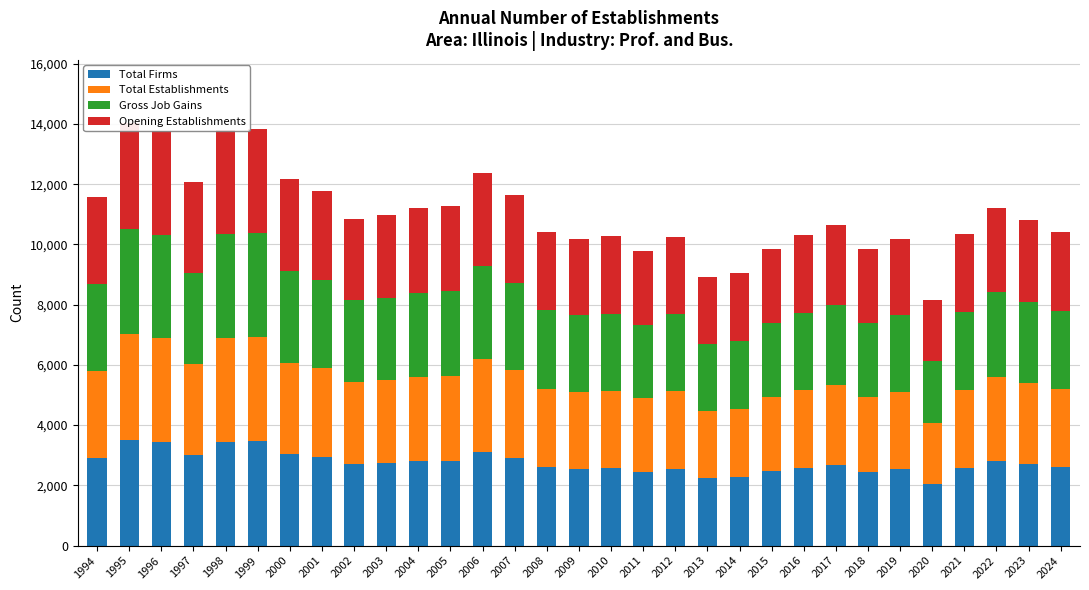

Where is Total Establishments nearest to the value 2773?

2004